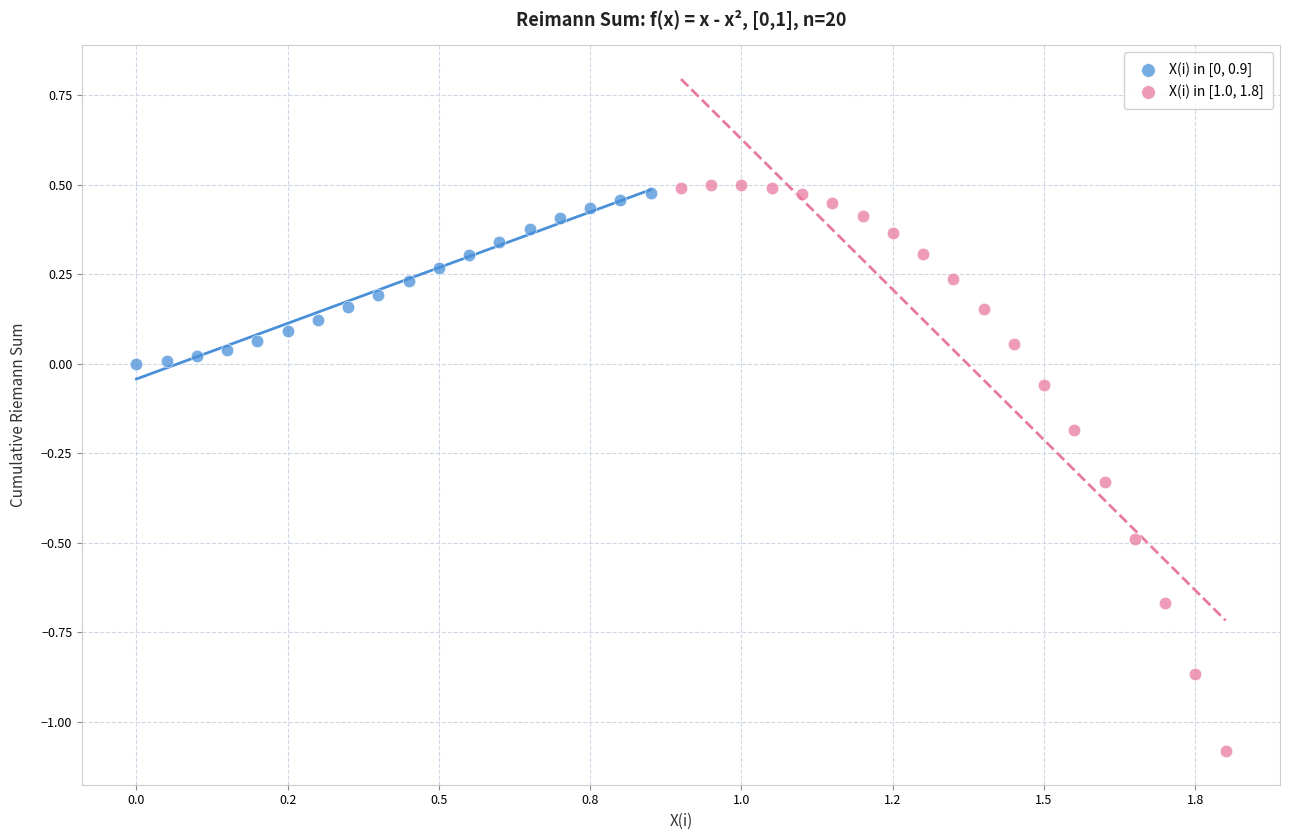

Which series reaches the minimum Y coordinate?

X(i) in [1.0, 1.8]